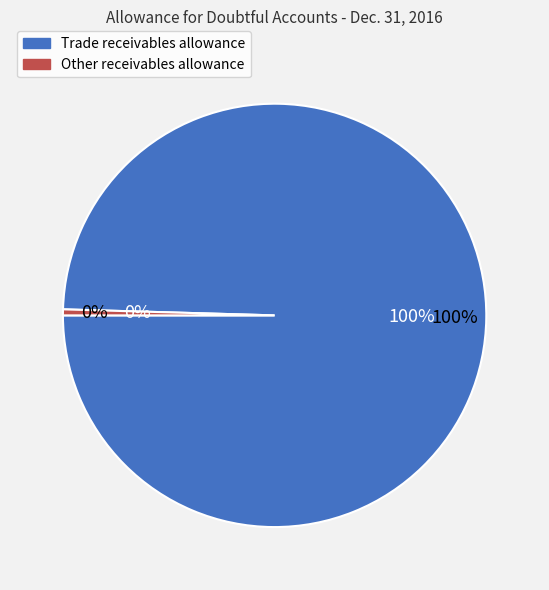

To the nearest percent, what is the difference between the Allowance for doubtful accounts on trade receivables and Allowance for doubtful accounts on other receivables slice percentages?

99%